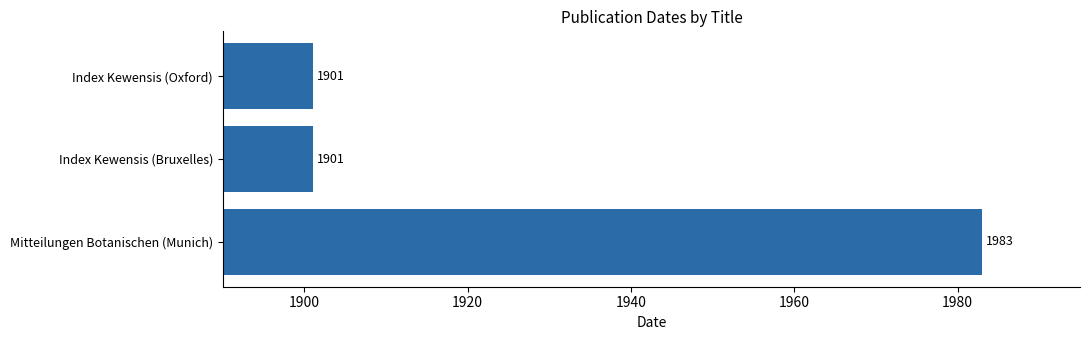

What is the greatest value displayed?

1983